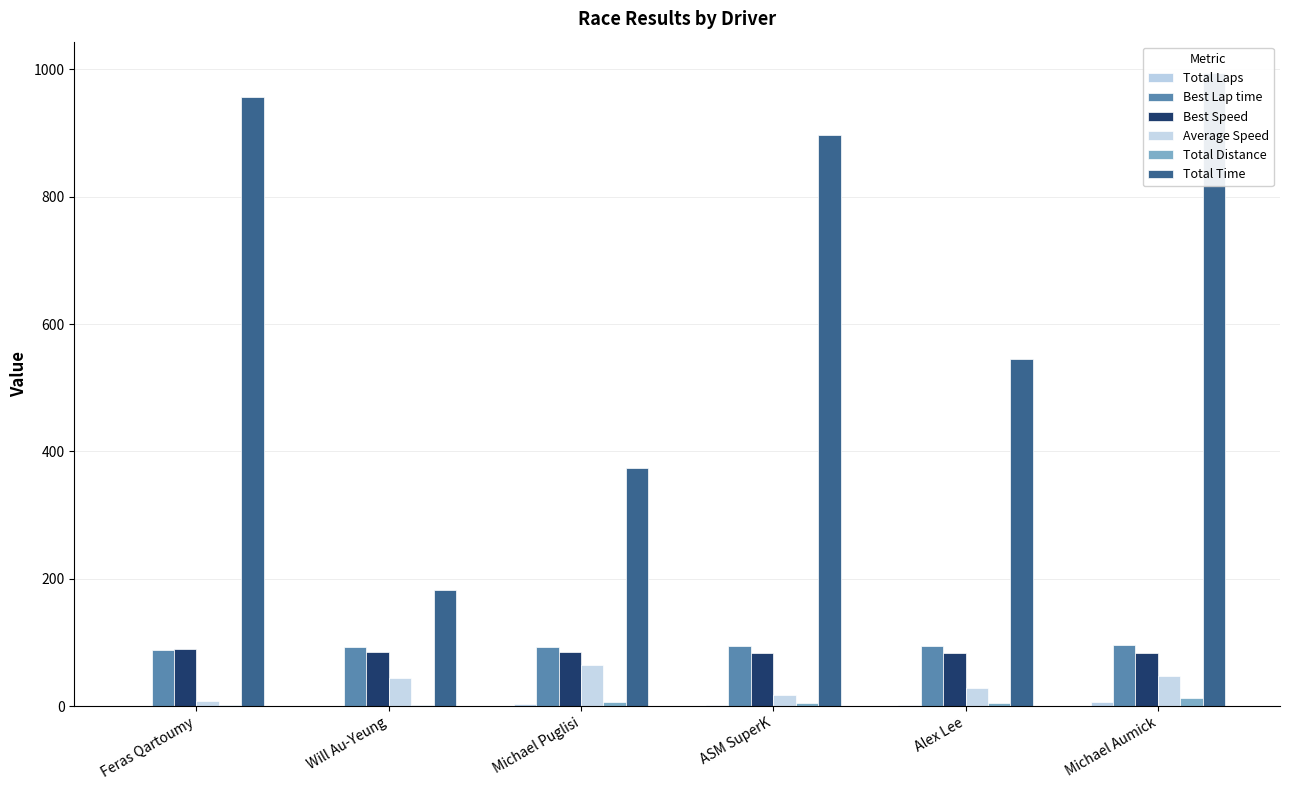

Reading right to left, what are all the values shown in this chart?

Total Laps: 6.0	2.0	2.0	3.0	1.0	1.0
Best Lap time: 95.4	94.7	94.5	93.6	93.1	88.6
Best Speed: 83.4	84.0	84.2	85.0	85.4	89.8
Average Speed: 48.0	29.2	17.8	64.0	43.7	8.3
Total Distance: 13.3	4.4	4.4	6.6	2.2	2.2
Total Time: 993.6	545.5	896.2	373.1	182.0	957.1